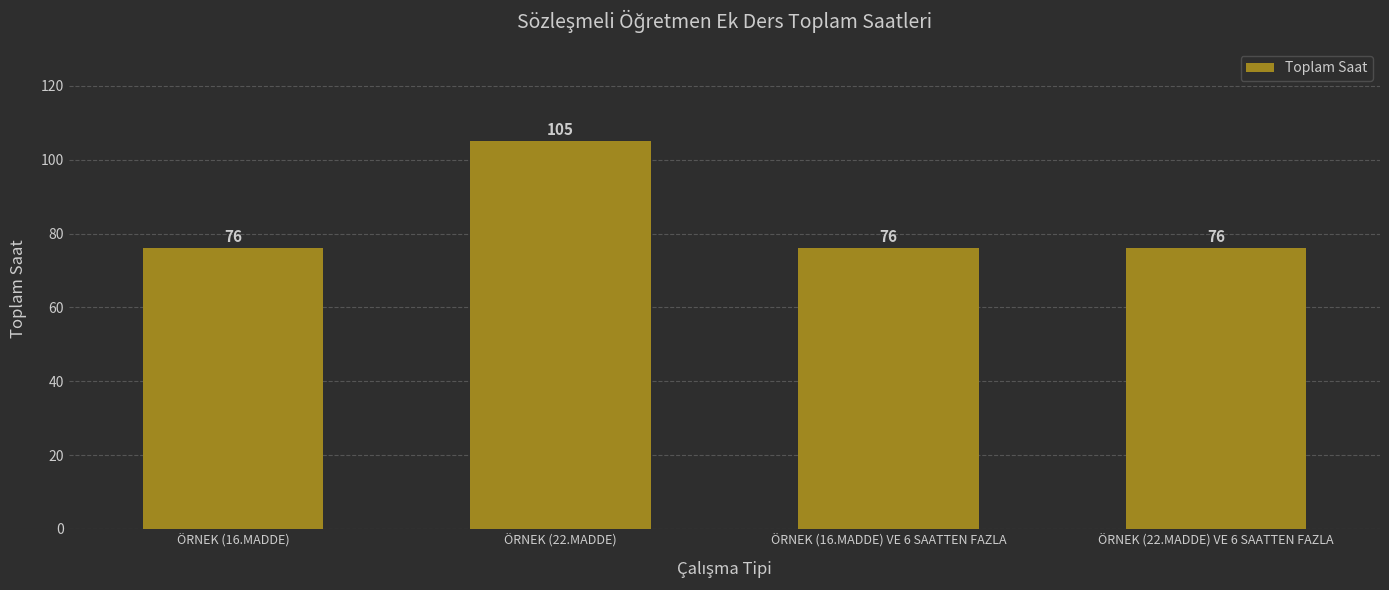

Is it true that the value at ÖRNEK (16.MADDE) is 127?

False